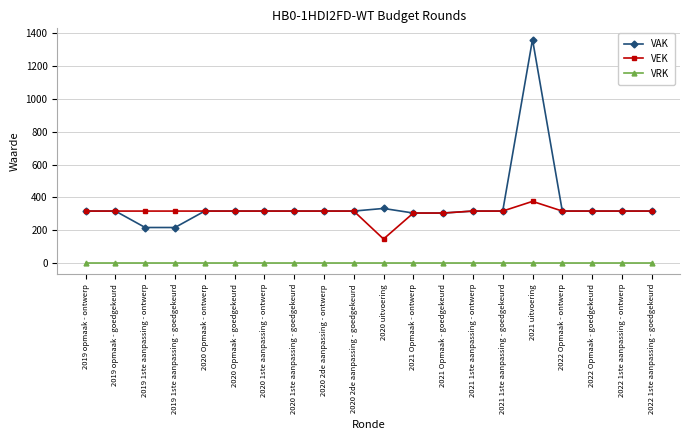

Does the chart display data point markers on the line(s)?

Yes